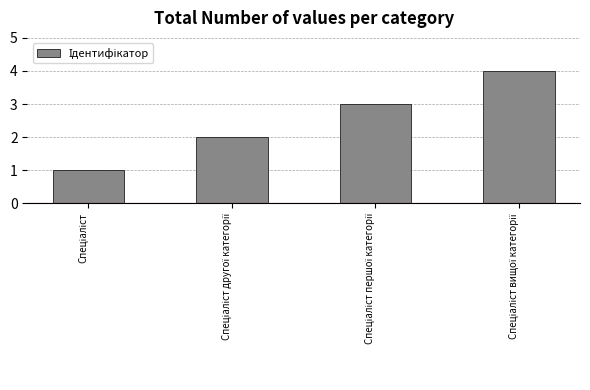

What is the maximum value shown in the chart?

4